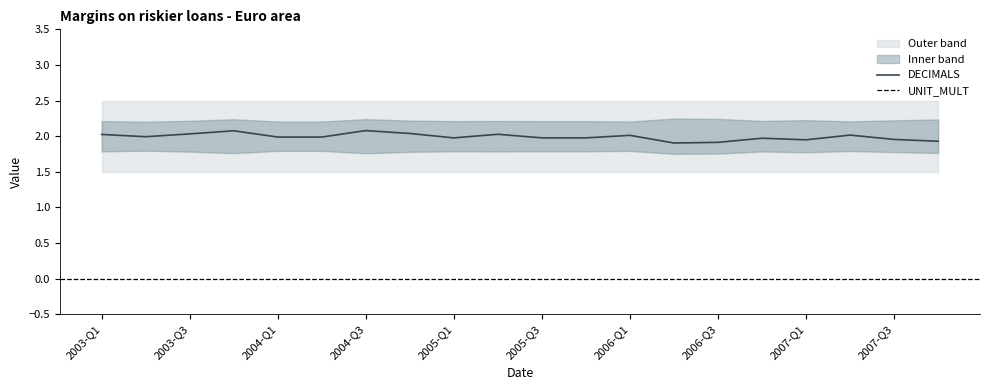

What position from the left is 2005-Q2?

10